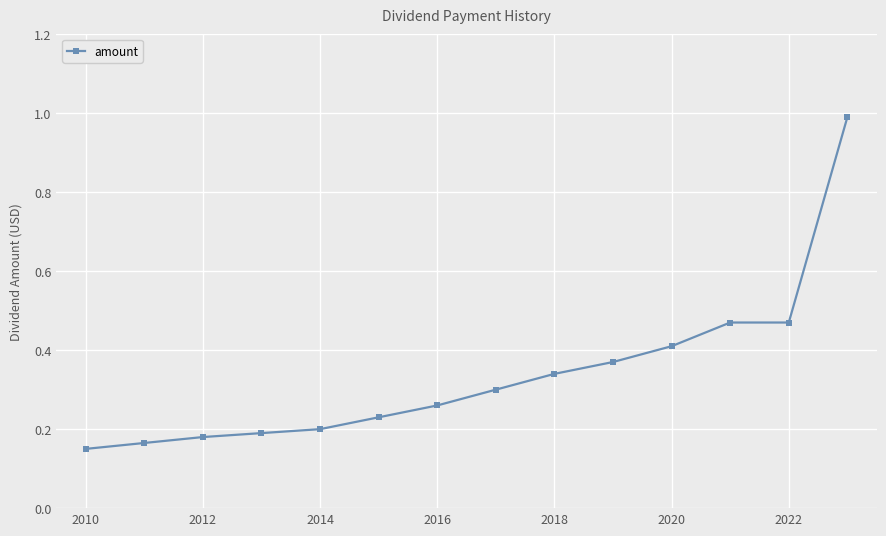

What is the greatest value displayed?

1.0